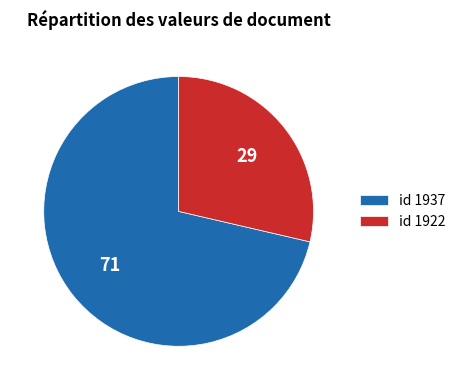

The id 1937 slice represents 77% of the pie. True or false?

False